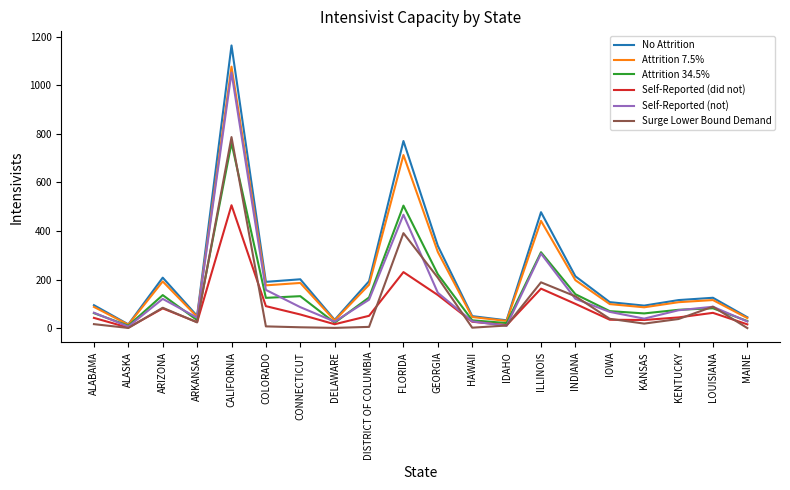

Does the chart display data point markers on the line(s)?

No